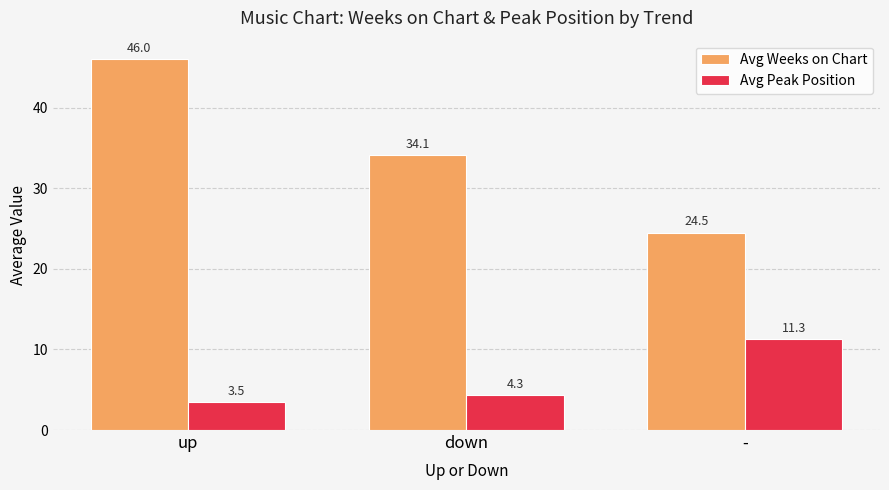

Which series has the largest total across all categories?

Avg Weeks on Chart